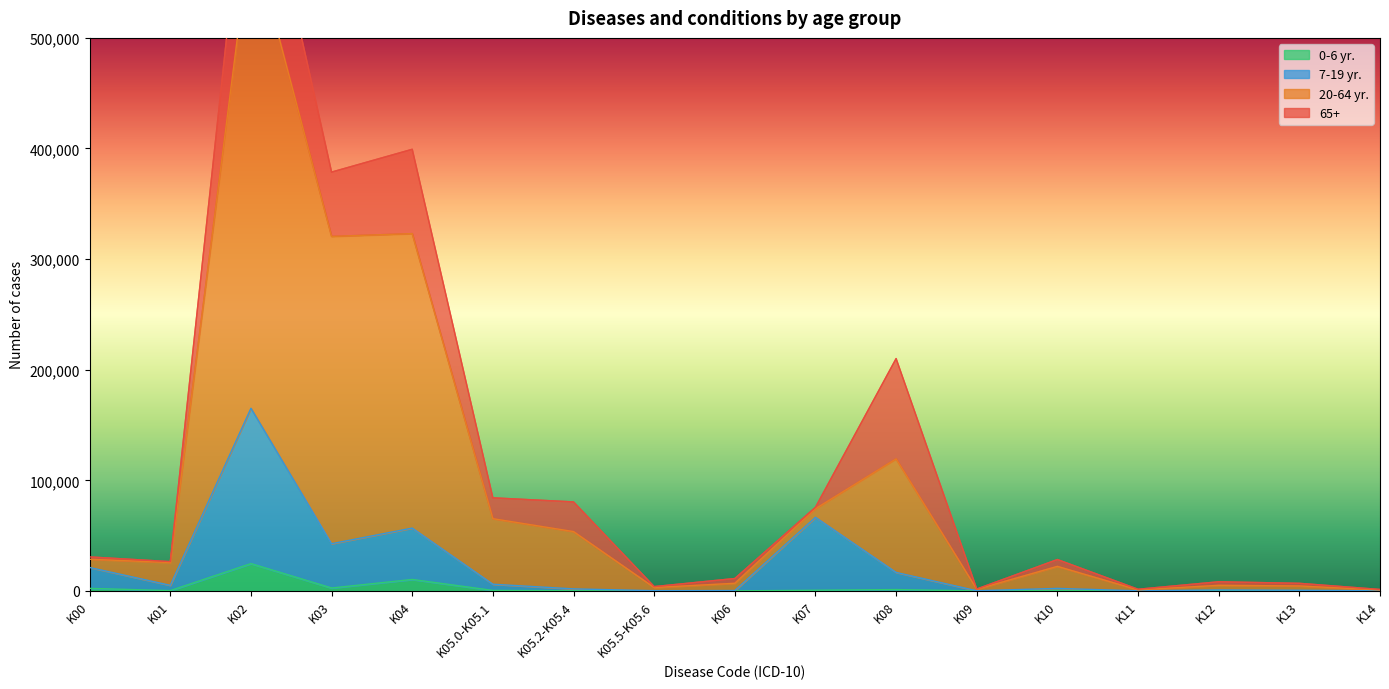

At how many categories does at least one series exceed 664440?

1